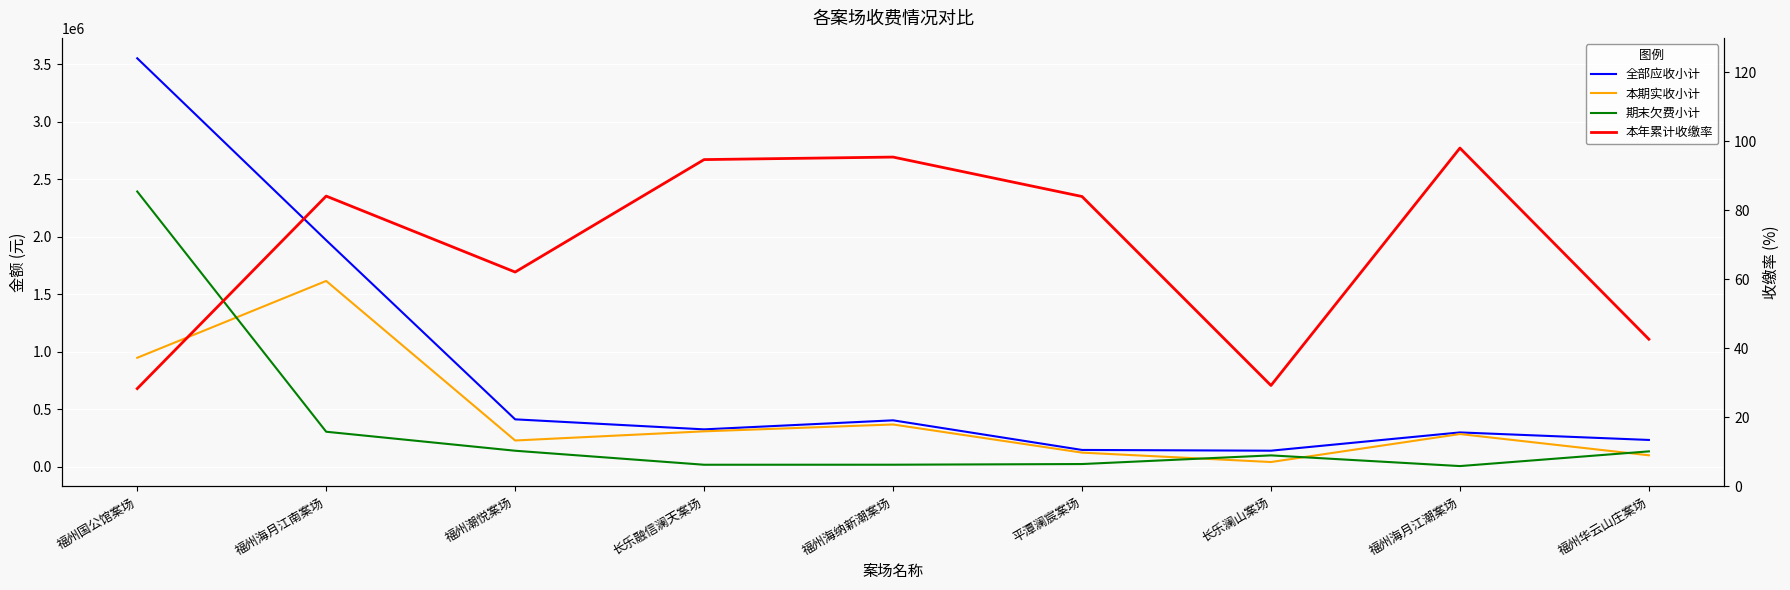

How many interior local valleys does the 本年累计收缴率 series have?

2